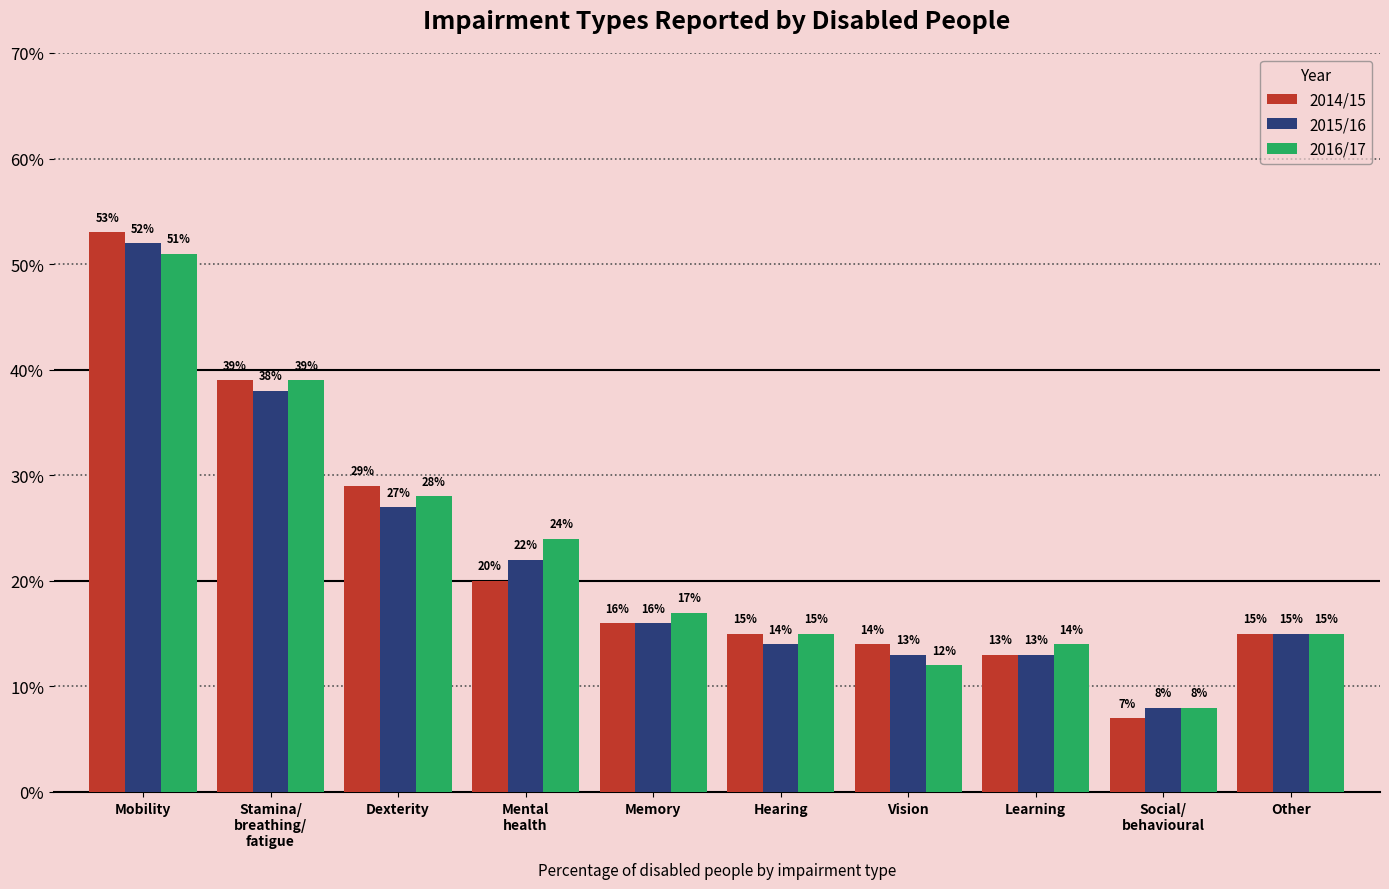

Rank the series by their maximum value, from lowest to highest.

2016/17, 2015/16, 2014/15